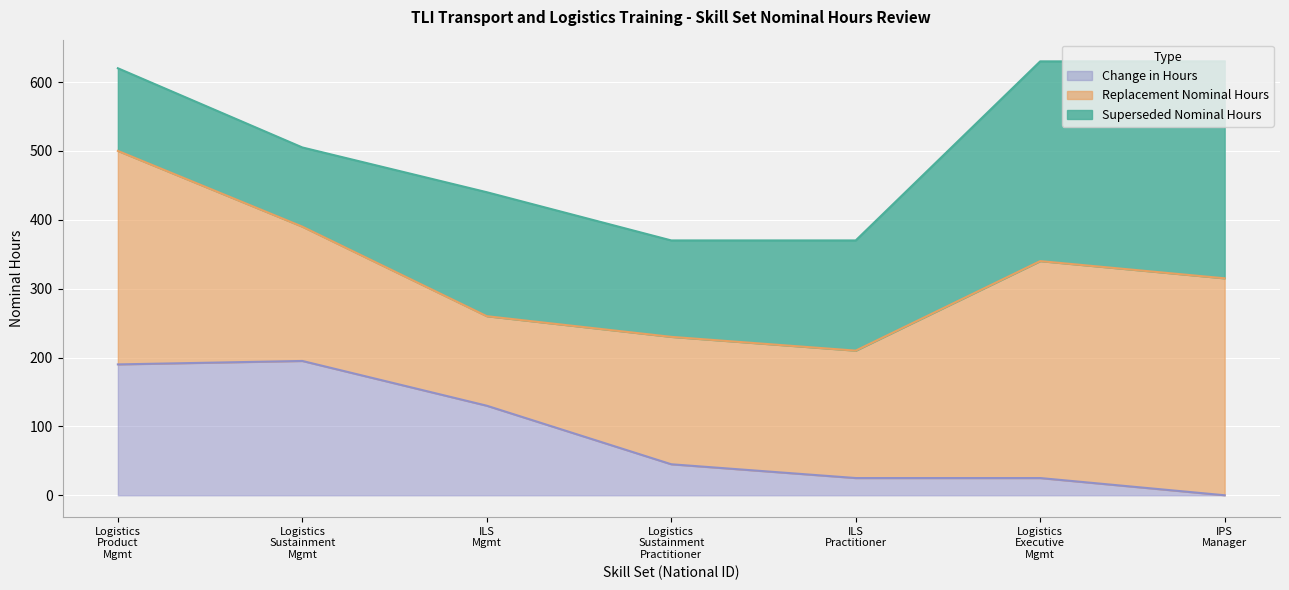

What is the difference between the maximum and minimum values in the Change in Hours series?

195